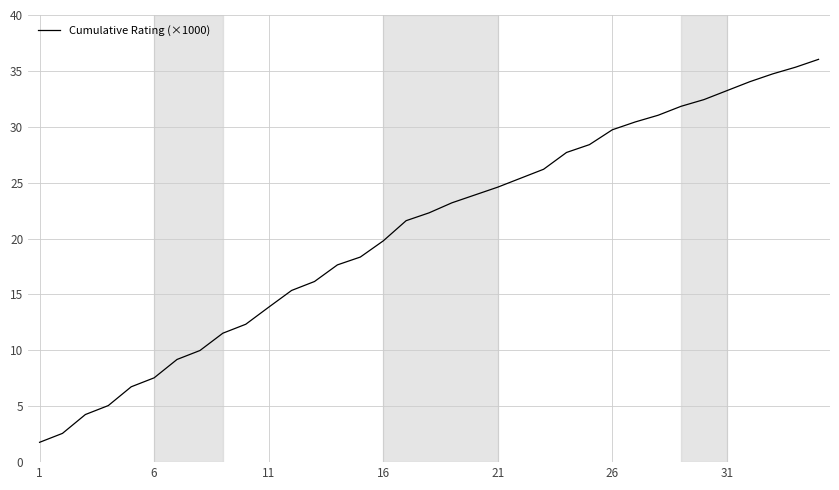

What is the greatest value displayed?

36.0